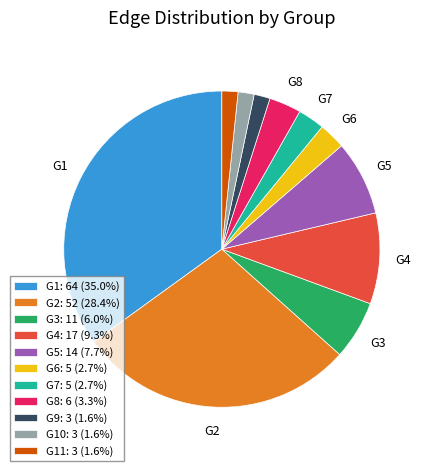

Does any single category account for the majority?

No